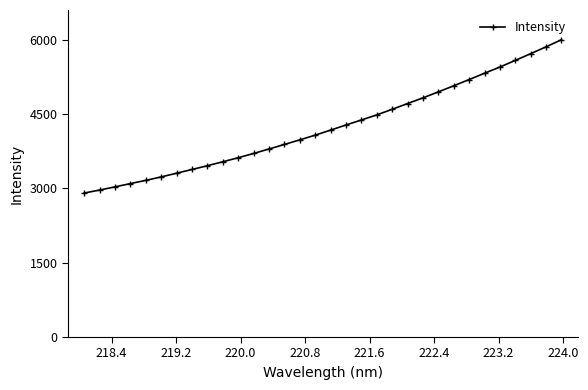

Reading right to left, list all the values displayed in this chart.

5999.0	5856.0	5718.1	5581.8	5448.7	5322.8	5195.4	5069.9	4947.2	4826.6	4711.2	4595.8	4482.6	4379.6	4278.8	4175.7	4073.6	3979.2	3885.6	3794.5	3704.1	3618.3	3536.5	3457.1	3380.8	3305.7	3231.0	3160.9	3096.2	3029.5	2965.4	2905.2